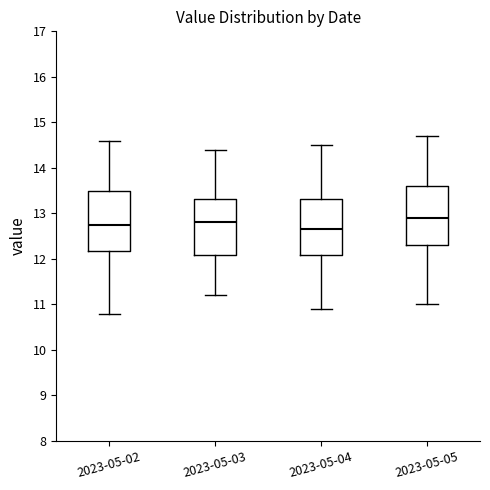

Reading left to right, transcribe this box plot: for each box, give where its median line is, the range the box spans, and where its two whiskers end, as read against the y-axis. The values are not printed on the chart, so give them approximately, as read against the axis.

2023-05-02: median 12.8, box 12.2 to 13.5, whiskers 10.8 to 14.6
2023-05-03: median 12.8, box 12.1 to 13.3, whiskers 11.2 to 14.4
2023-05-04: median 12.7, box 12.1 to 13.3, whiskers 10.9 to 14.5
2023-05-05: median 12.9, box 12.3 to 13.6, whiskers 11.0 to 14.7